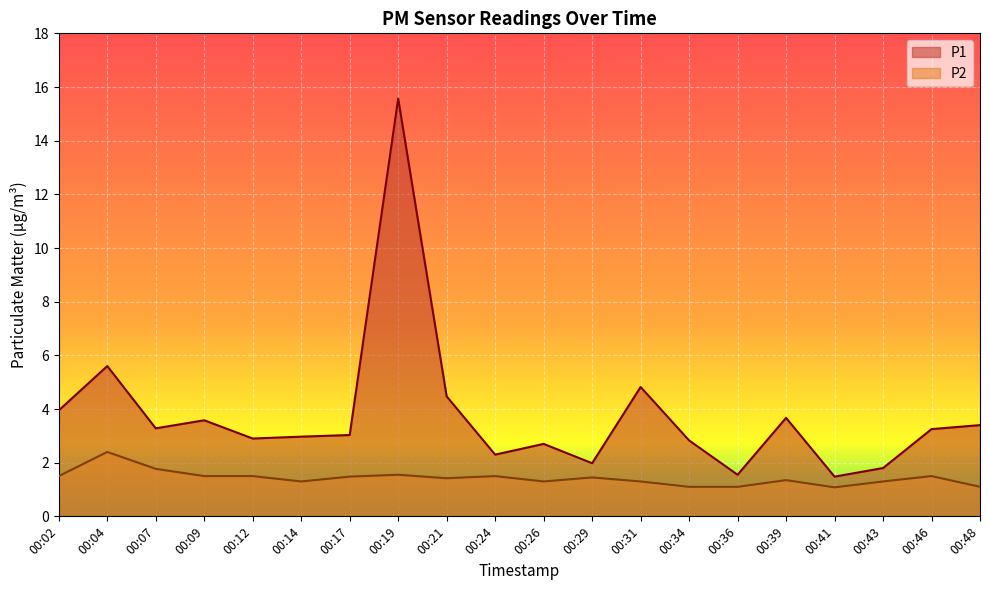

The P1 series shows 0.4 at 00:41. True or false?

False